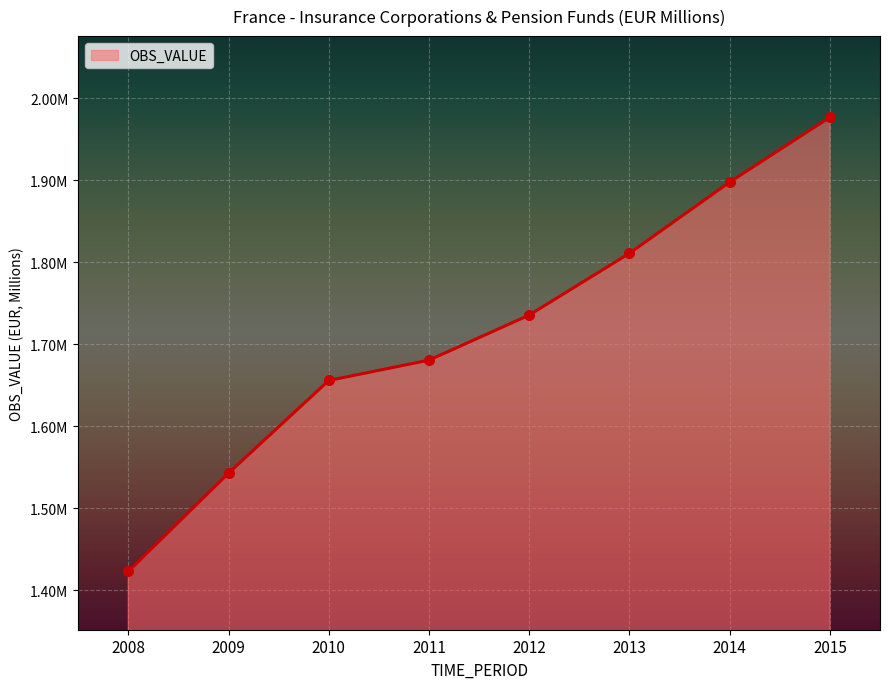

Between 2011 and 2015, which is larger?

2015